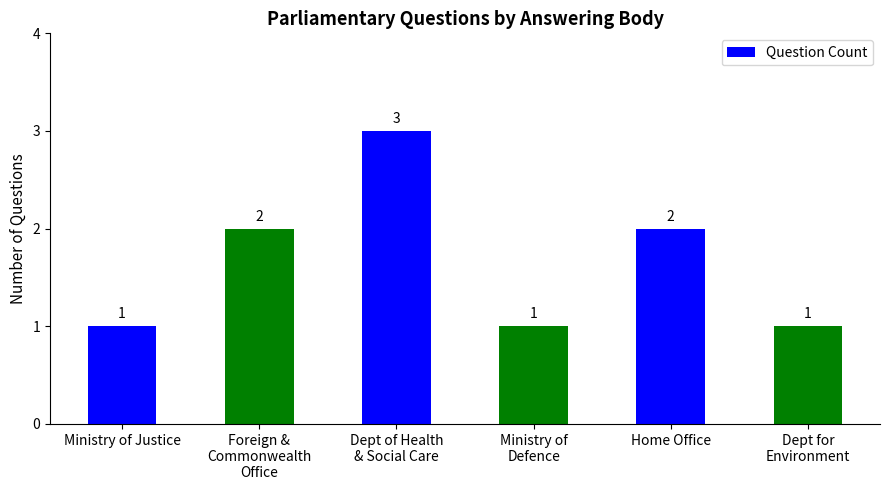

Does the chart contain any negative values?

No